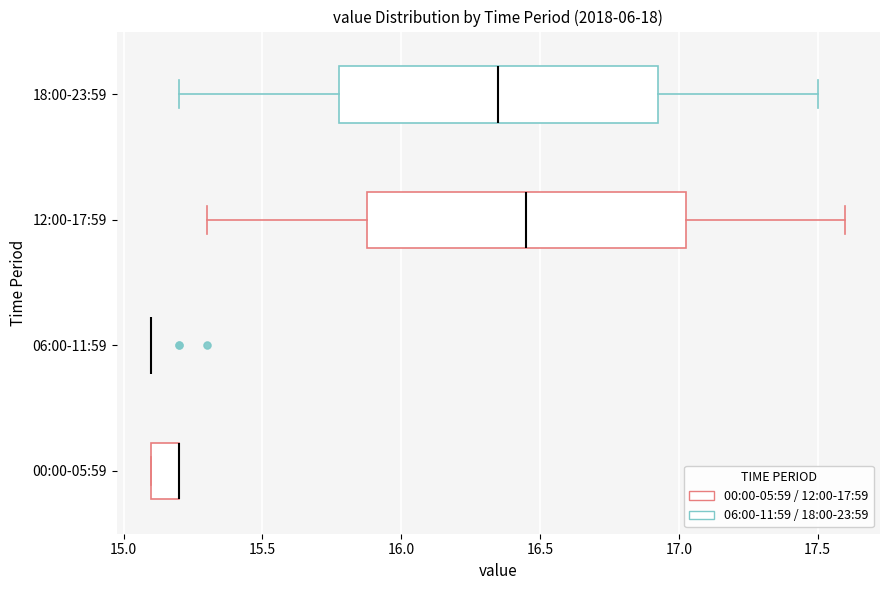

Reading bottom to top, read every box against the x-axis: the position of its median line, the range the box covers, and the ends of its whiskers. The values are not printed on the chart, so give them approximately, as read against the axis.

00:00-05:59: median 15.20 (drawn on the box's right edge), box 15.10 to 15.20, whiskers 15.10 to 15.20
06:00-11:59: box collapsed to a line at 15.10, whiskers 15.10 to 15.10
12:00-17:59: median 16.45, box 15.90 to 17.05, whiskers 15.30 to 17.60
18:00-23:59: median 16.35, box 15.80 to 16.95, whiskers 15.20 to 17.50